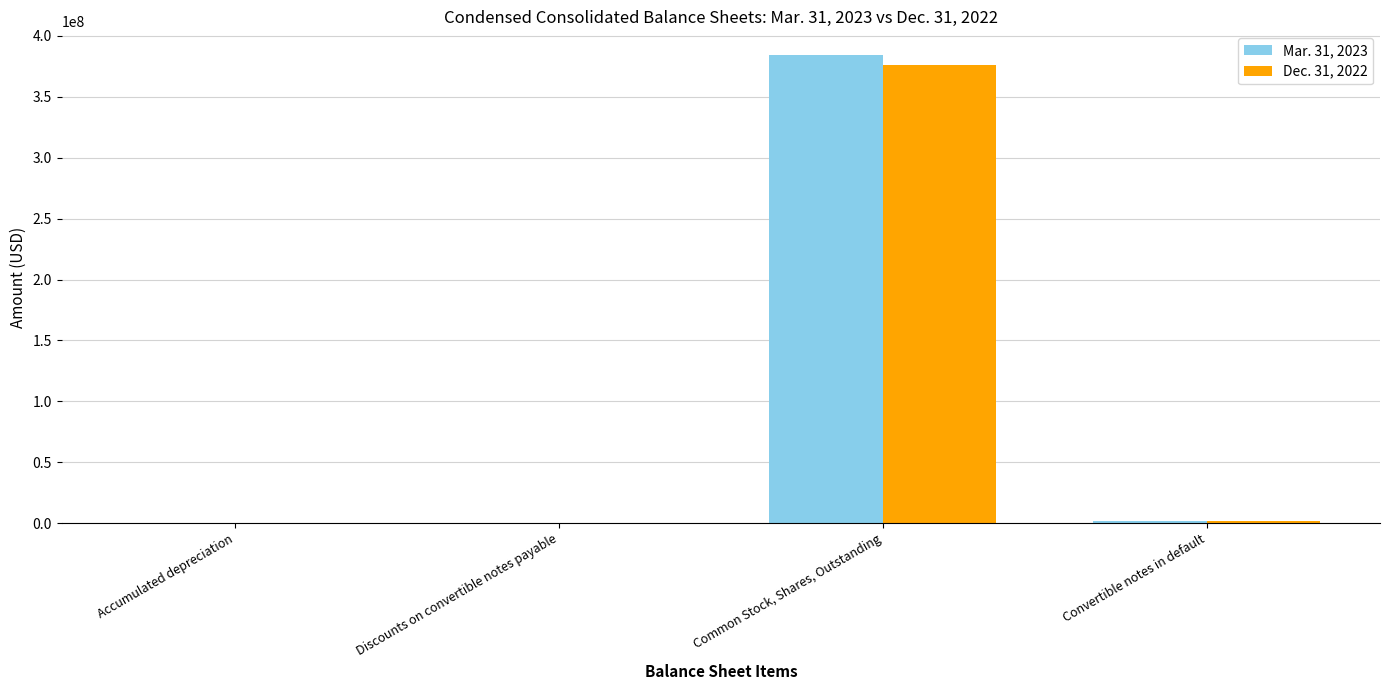

What are all the series names shown in the legend?

Mar. 31, 2023, Dec. 31, 2022